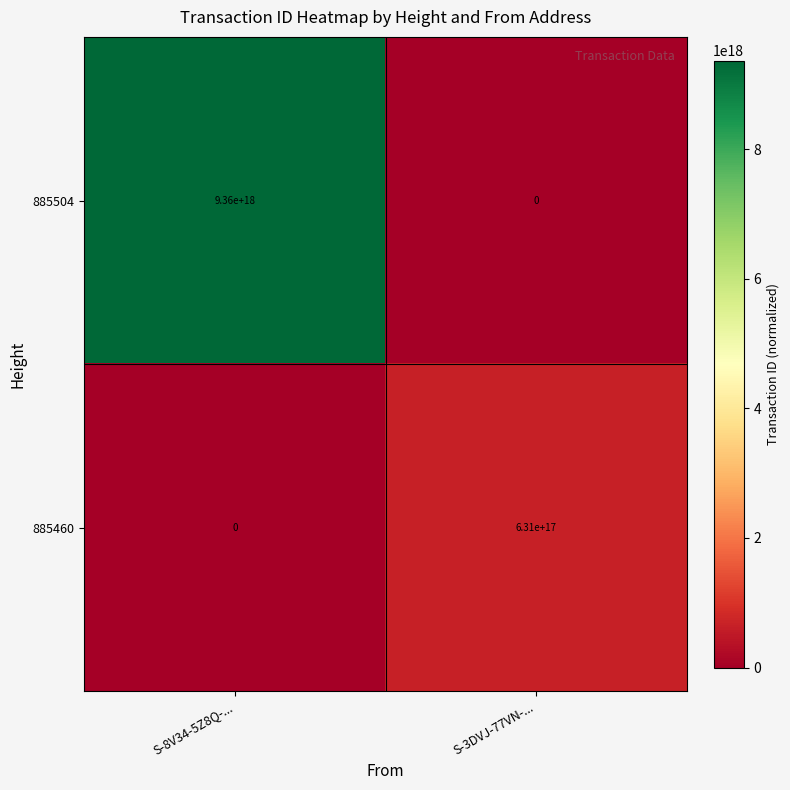

Where is 885460 nearest to the value 315500000000000000?

S-8V34-5Z8Q-...